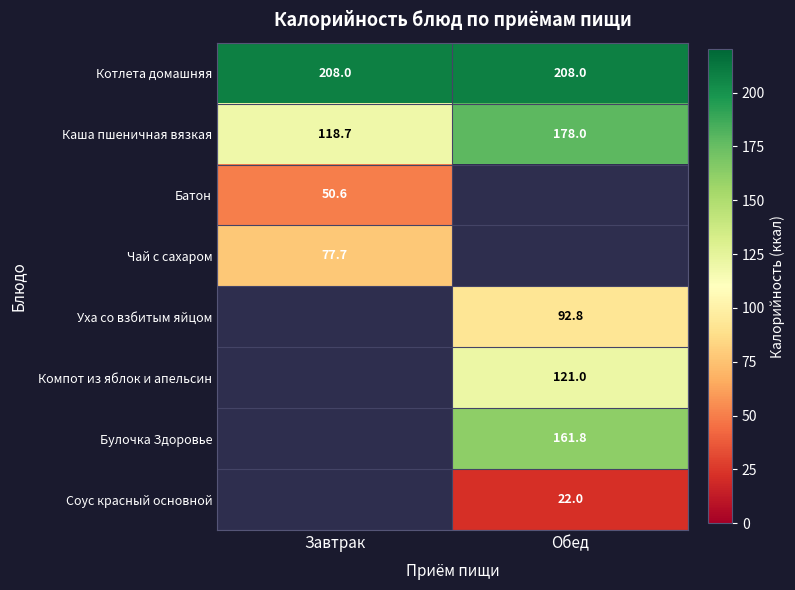

The Батон series shows 21.7 at Завтрак. True or false?

False